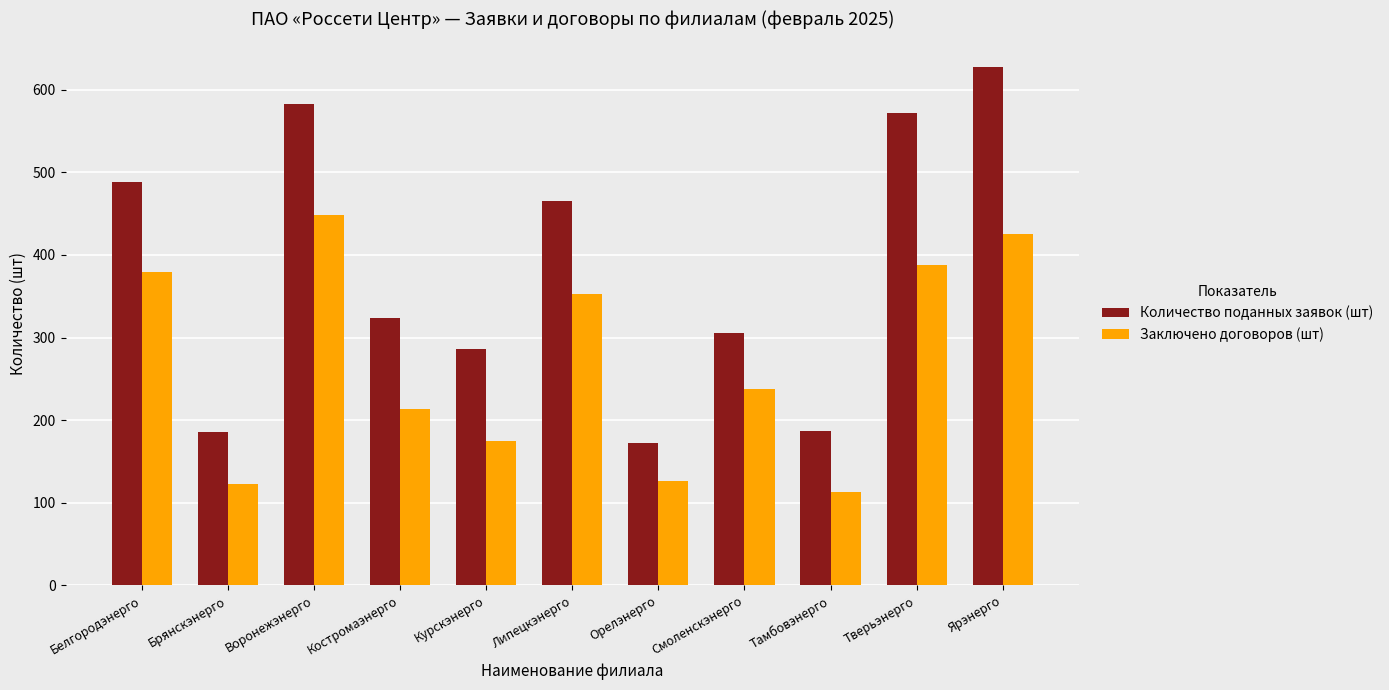

What is the difference between the Количество поданных заявок (шт) values at Орелэнерго and Липецкэнерго?

293